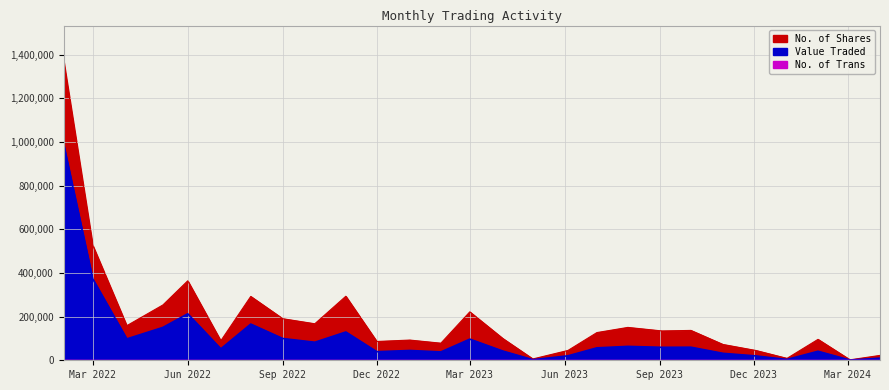

At which category is the sum across all series the highest?

01/02/2022